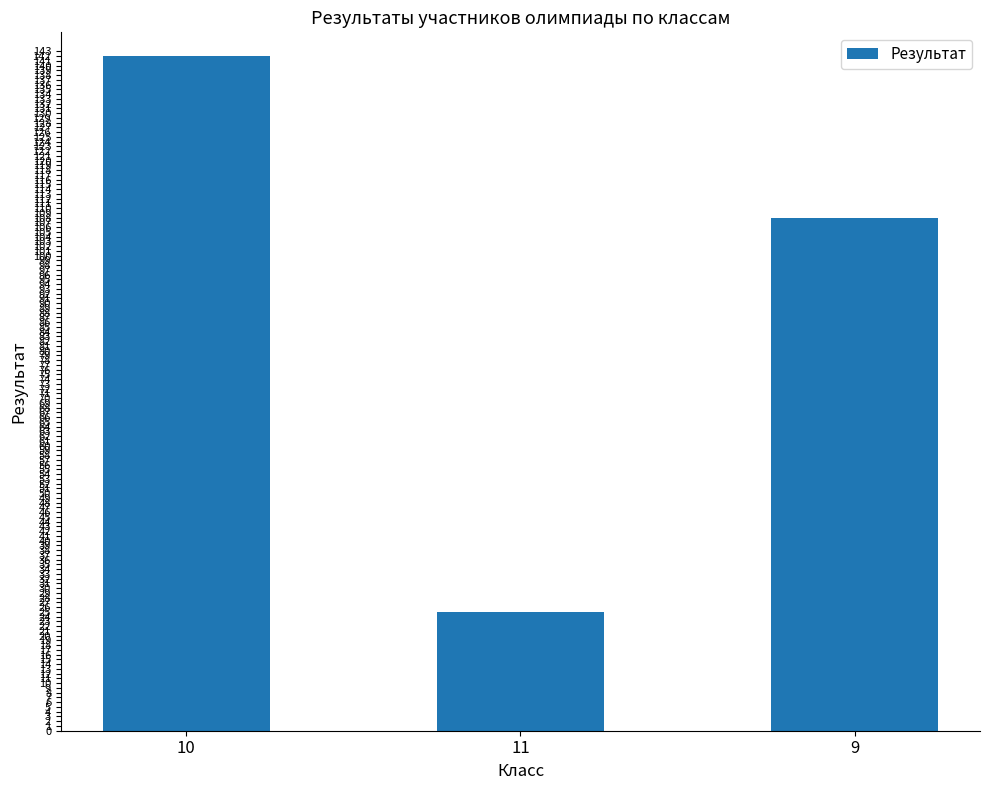

Reading left to right, transcribe all the data shown in this chart.

10=142	11=25	9=108